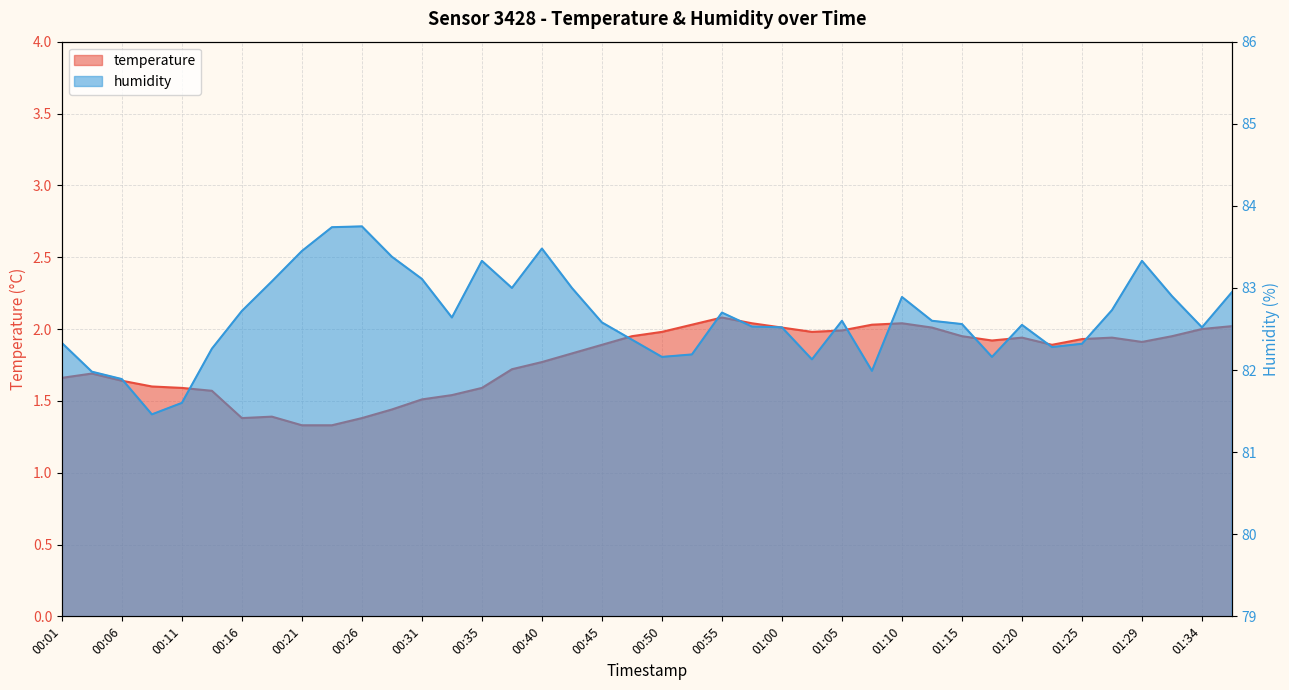

What is the value of the temperature point at the 21st from the left?

2.0